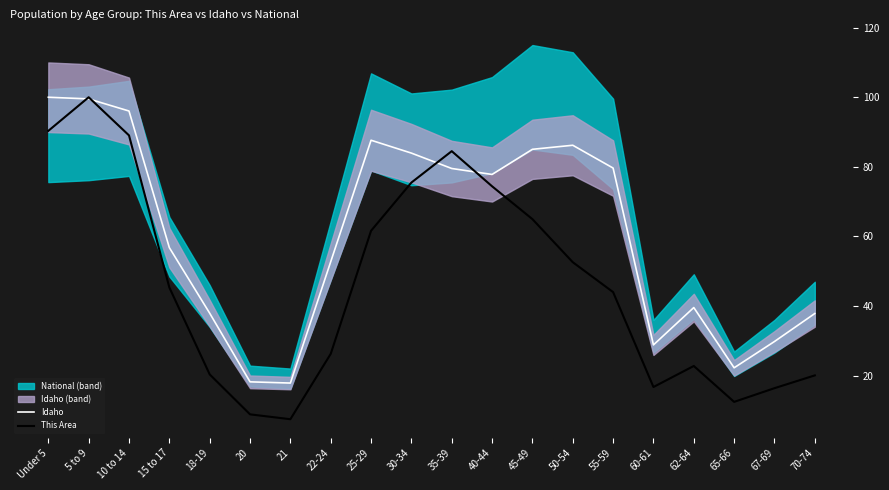

Reading right to left, transcribe all the data shown in this chart.

Idaho: 70-74=37.9	67-69=29.8	65-66=22.3	62-64=39.6	60-61=28.8	55-59=79.7	50-54=86.2	45-49=85.0	40-44=77.8	35-39=79.5	30-34=84.0	25-29=87.7	22-24=52.7	21=17.9	20=18.2	18-19=37.9	15 to 17=56.8	10 to 14=96.0	5 to 9=99.5	Under 5=100.0
This Area: 70-74=20.1	67-69=16.4	65-66=12.5	62-64=22.8	60-61=16.7	55-59=44.0	50-54=52.6	45-49=65.0	40-44=74.4	35-39=84.5	30-34=75.5	25-29=61.6	22-24=26.3	21=7.5	20=8.9	18-19=20.4	15 to 17=45.3	10 to 14=89.0	5 to 9=100.0	Under 5=90.3